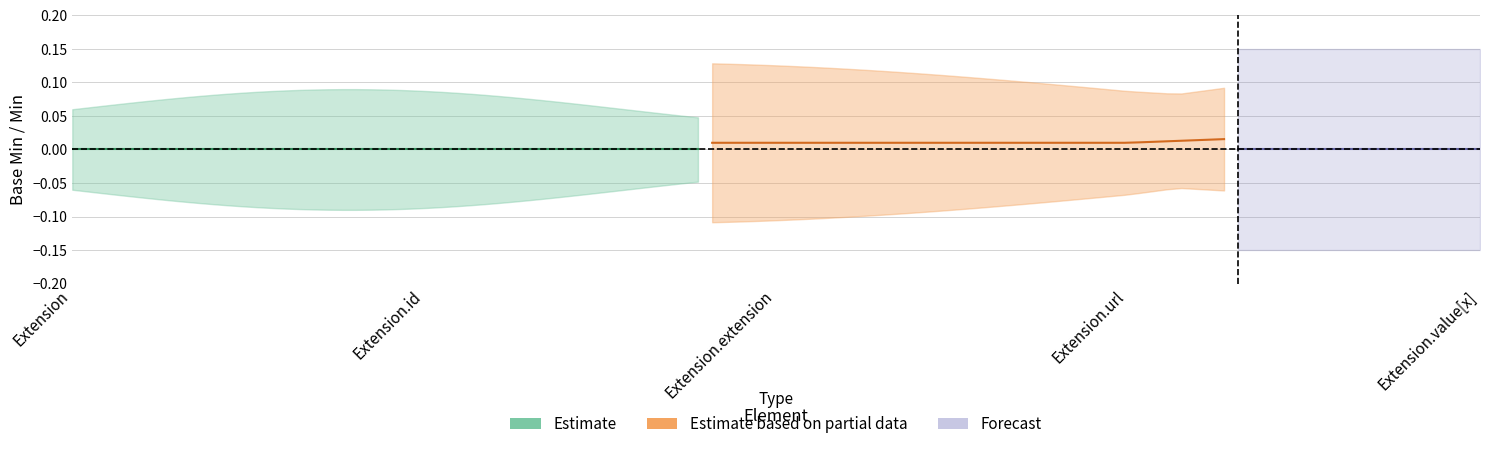

Between Extension and Extension.url, which is larger?

Extension